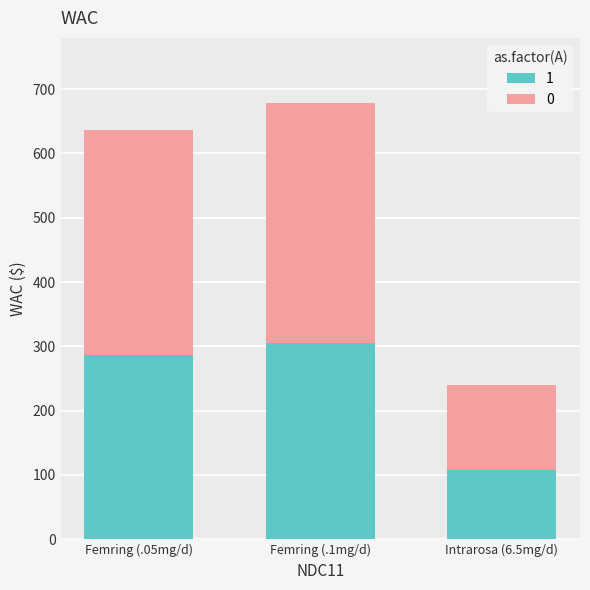

Does the chart contain any negative values?

No